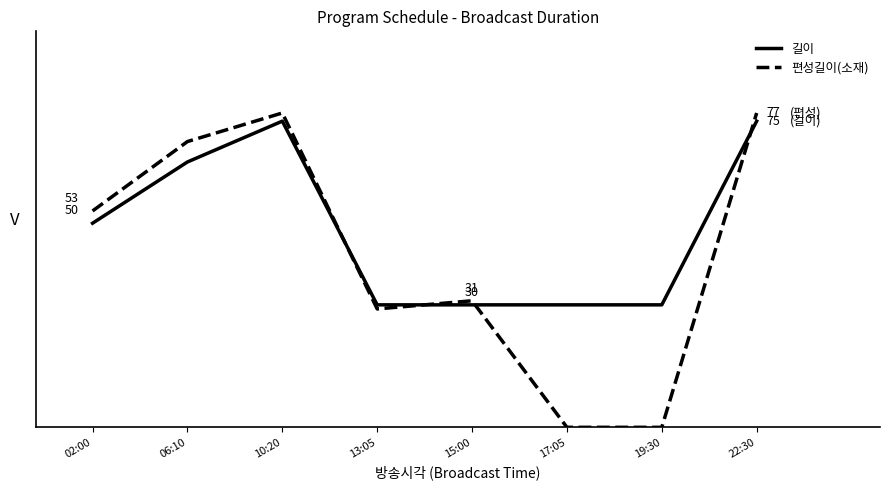

True or false: 길이 has more than 2 interior local peaks.

False